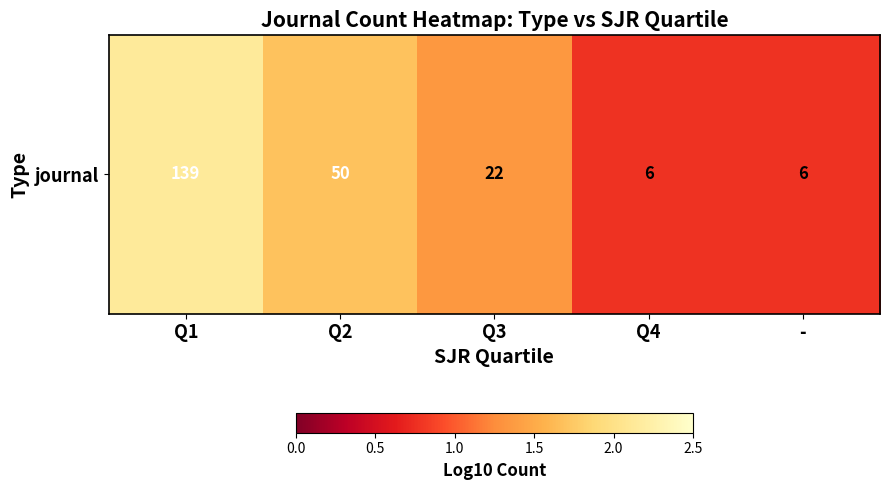

How many values are below 1?

2